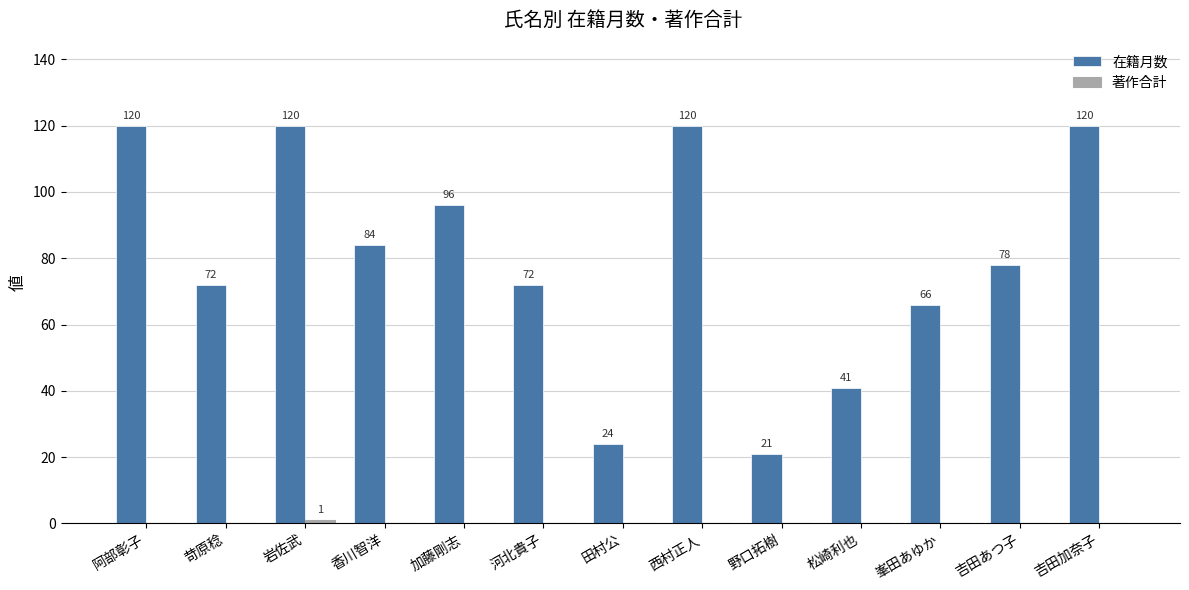

Are the bars horizontal?

No